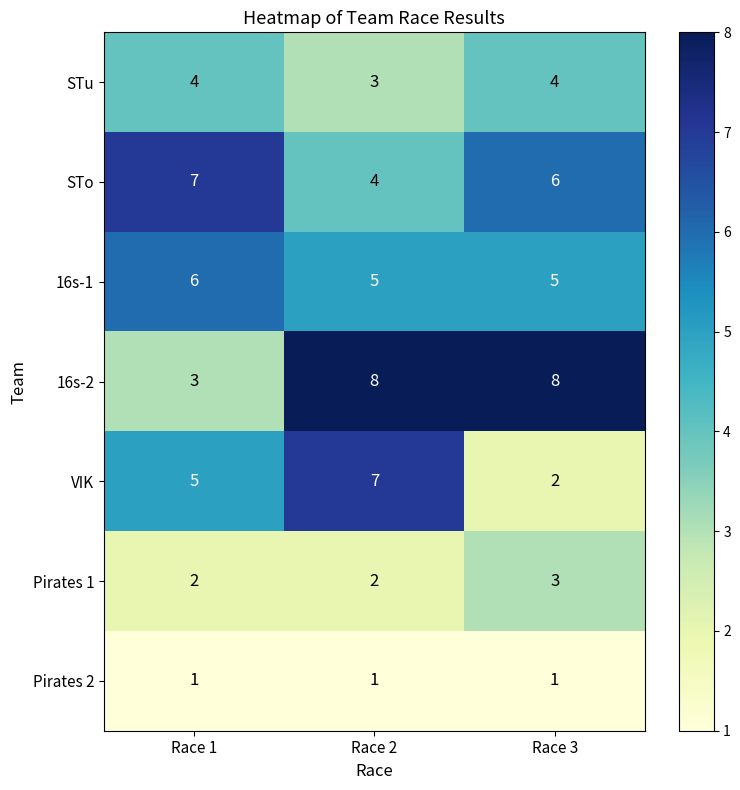

Reading left to right, what are all the values shown in this chart?

STu: 4	3	4
STo: 7	4	6
16s-1: 6	5	5
16s-2: 3	8	8
VIK: 5	7	2
Pirates 1: 2	2	3
Pirates 2: 1	1	1